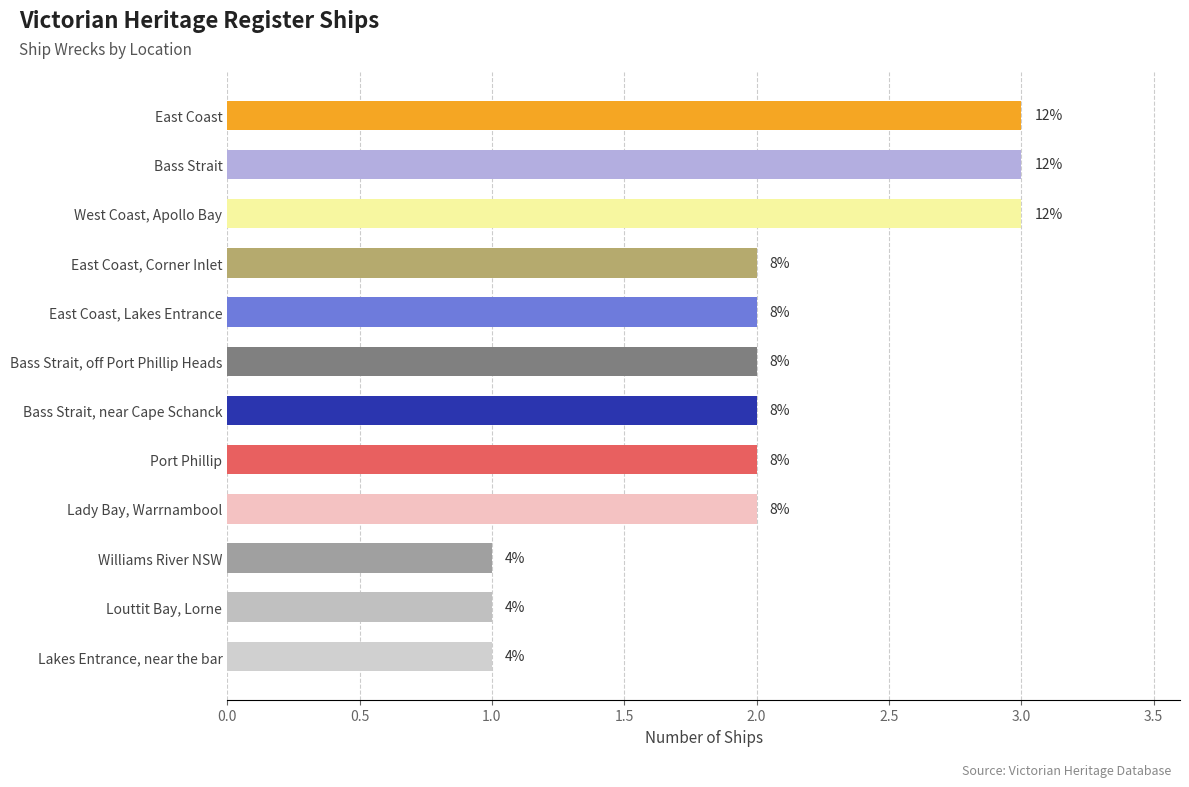

Does the chart contain any negative values?

No